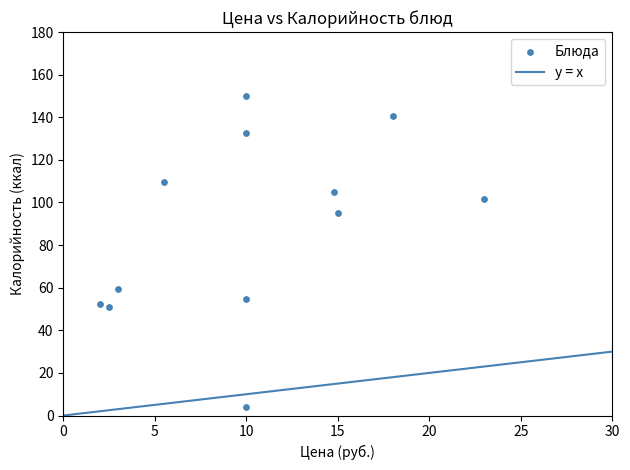

What Y value in the scatter plot is closest to 76?

59.3